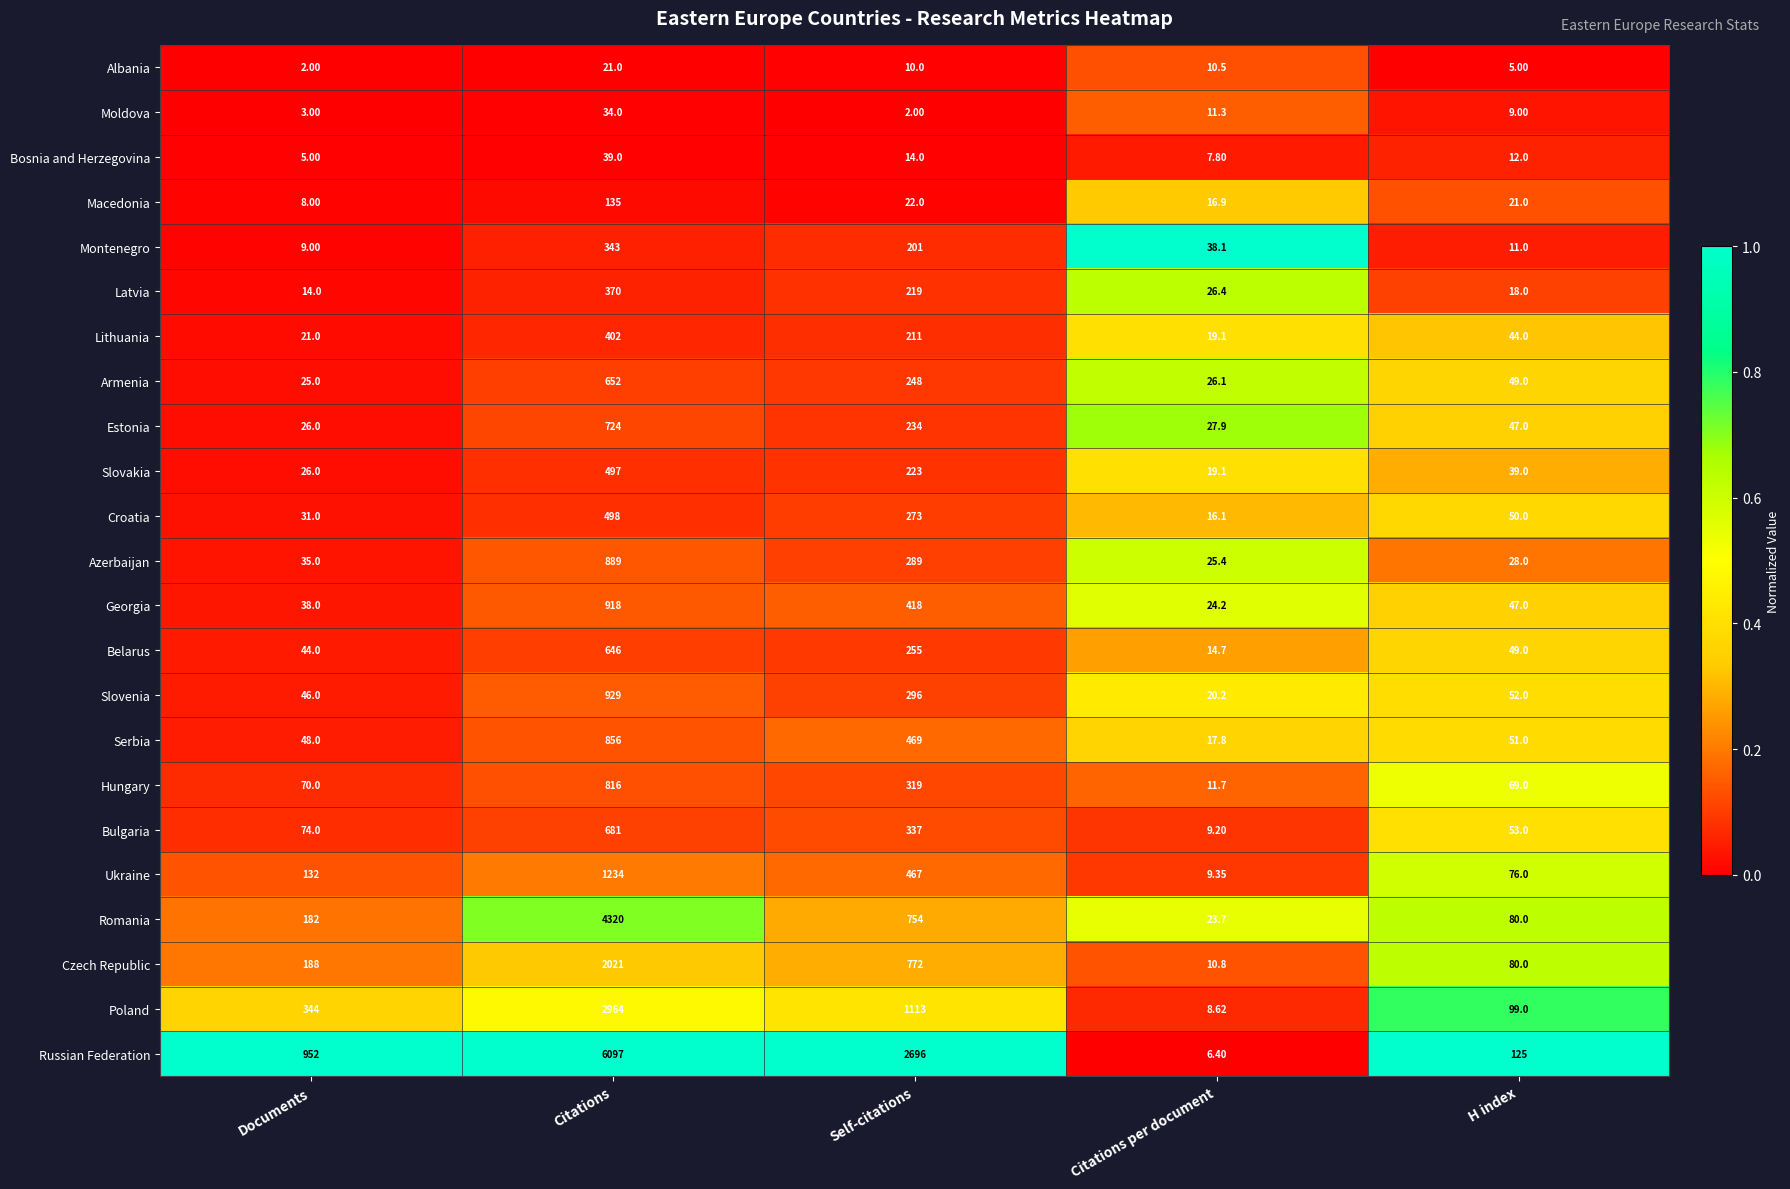

What is the greatest value displayed?

6097.0